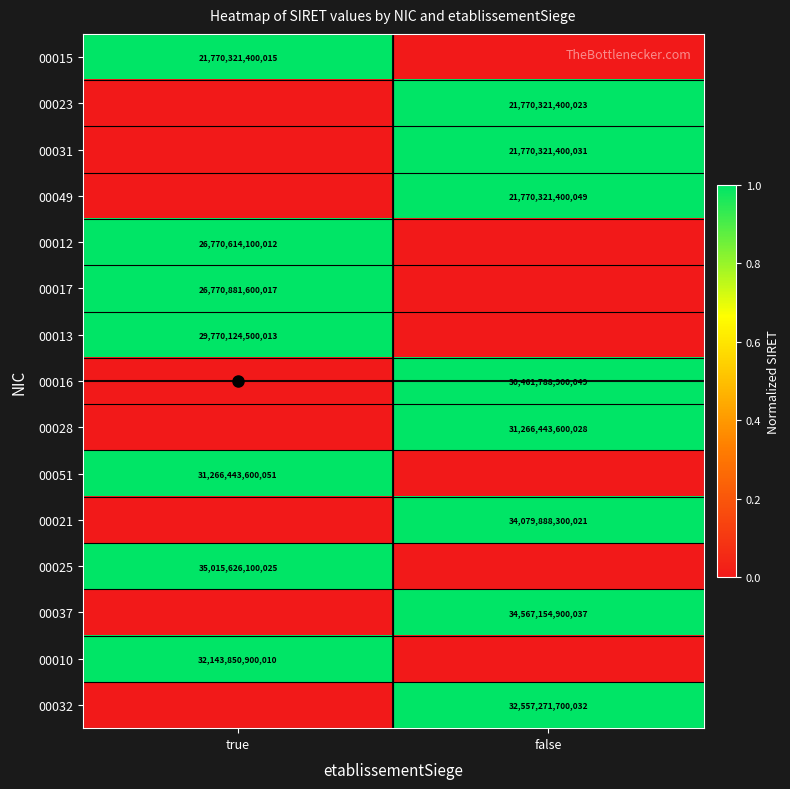

Is it true that 00032 equals 18845477545656 at false?

False